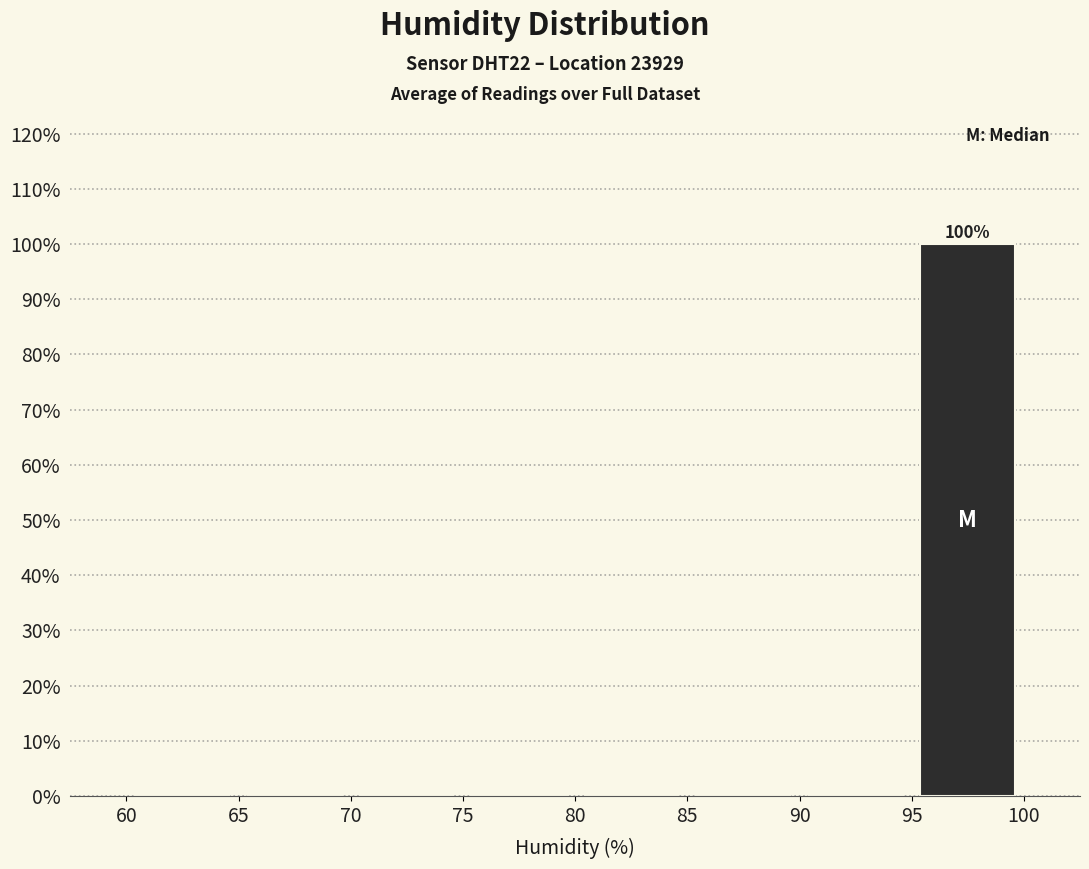

Which range on the x-axis has the tallest bar?

95 to 100